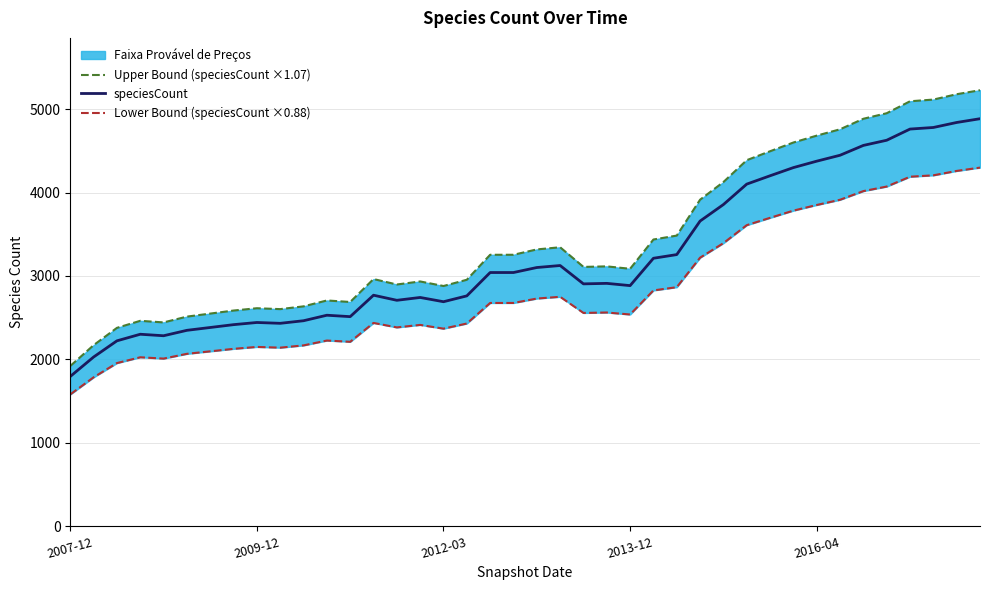

List the series in order of their peak value, highest first.

Upper Bound (speciesCount ×1.07), speciesCount, Lower Bound (speciesCount ×0.88)